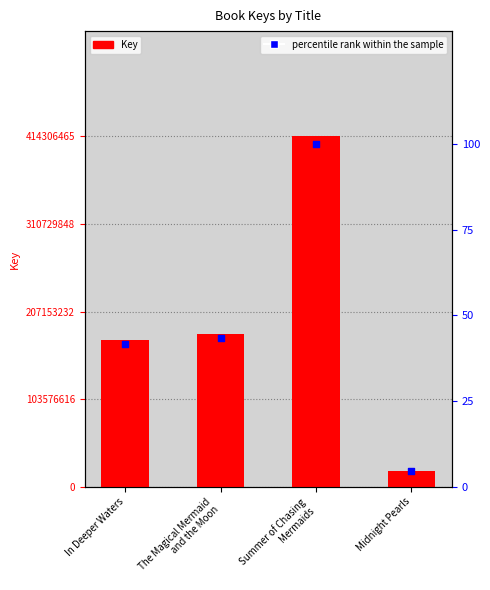

What is the total value across all series at Midnight Pearls?

18771897.5